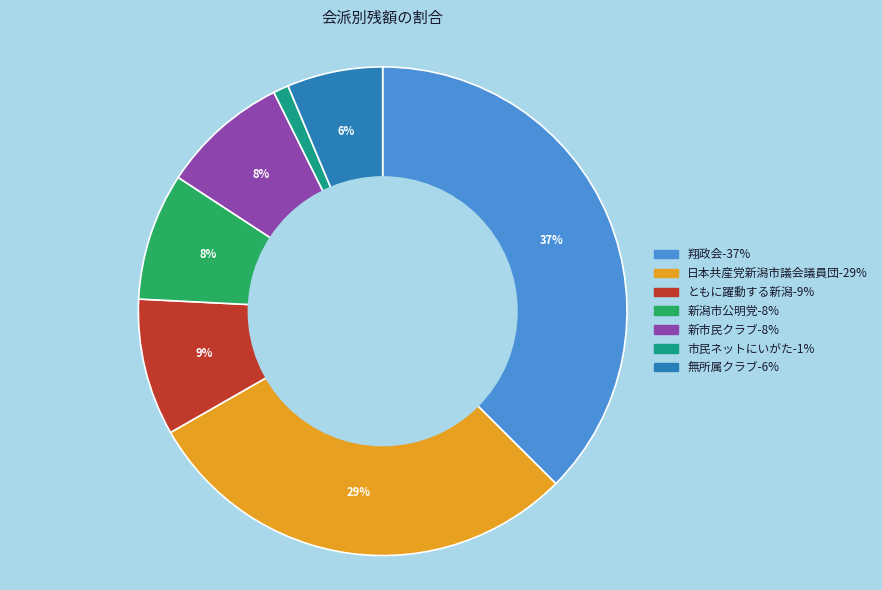

To the nearest percent, what is the combined percentage of 日本共産党新潟市議会議員団 and 新潟市公明党?

38%